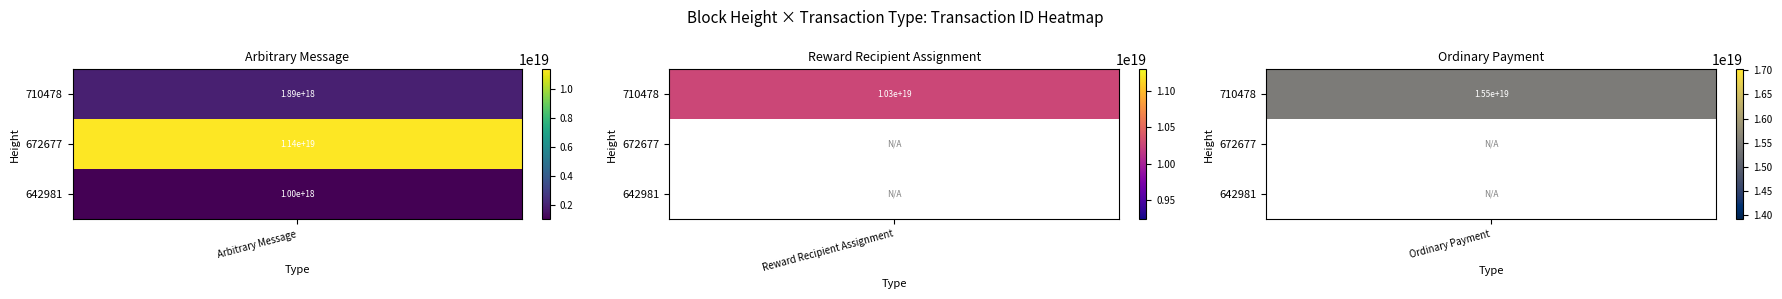

Is it true that Reward Recipient Assignment equals 0 at 672677?

True